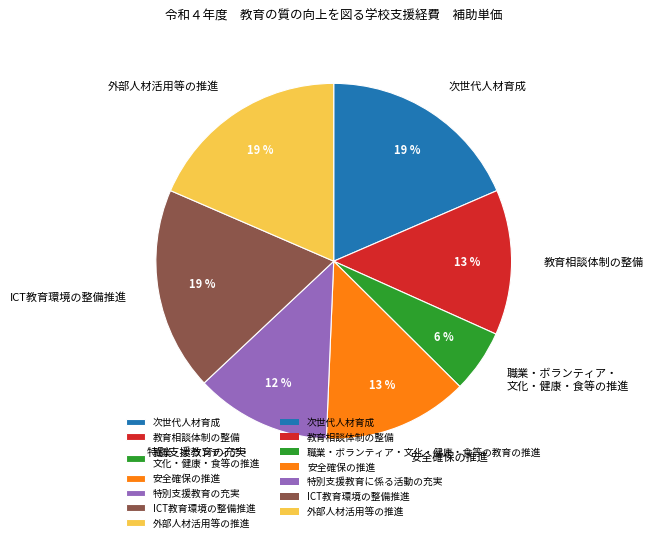

Is there a majority slice in this chart?

No